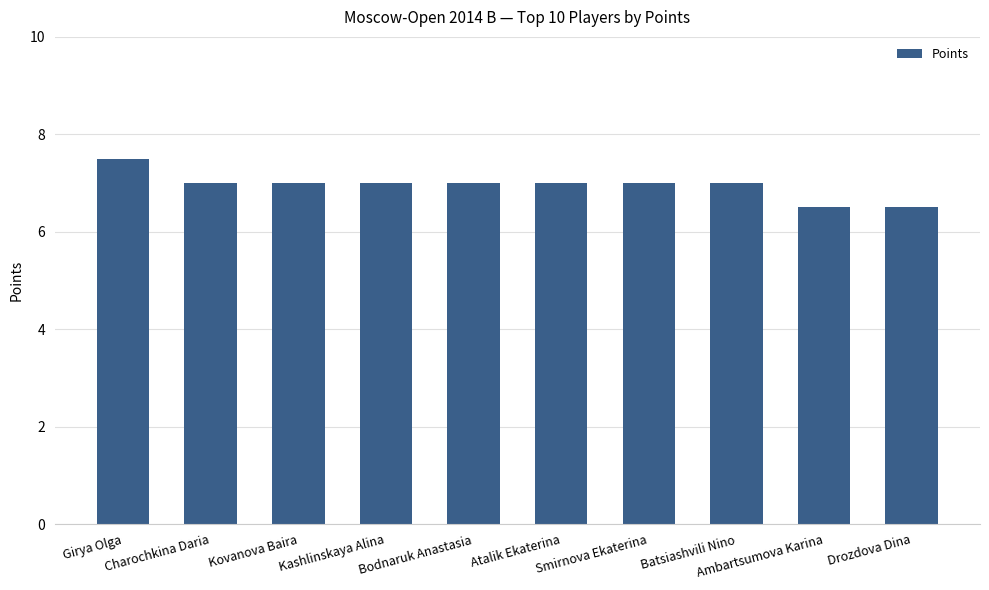

How many bars are there in total?

10